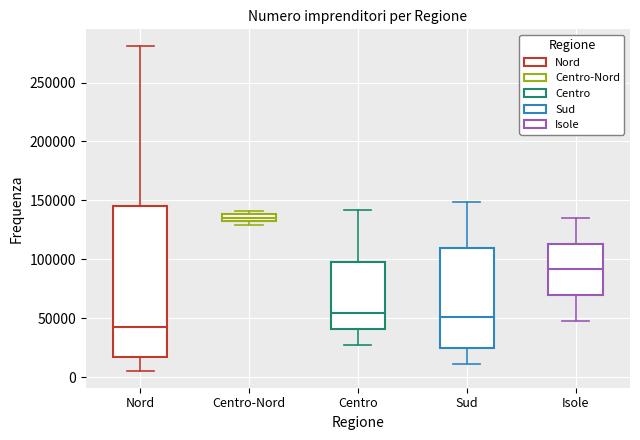

Which box's median line is the lowest?

Nord